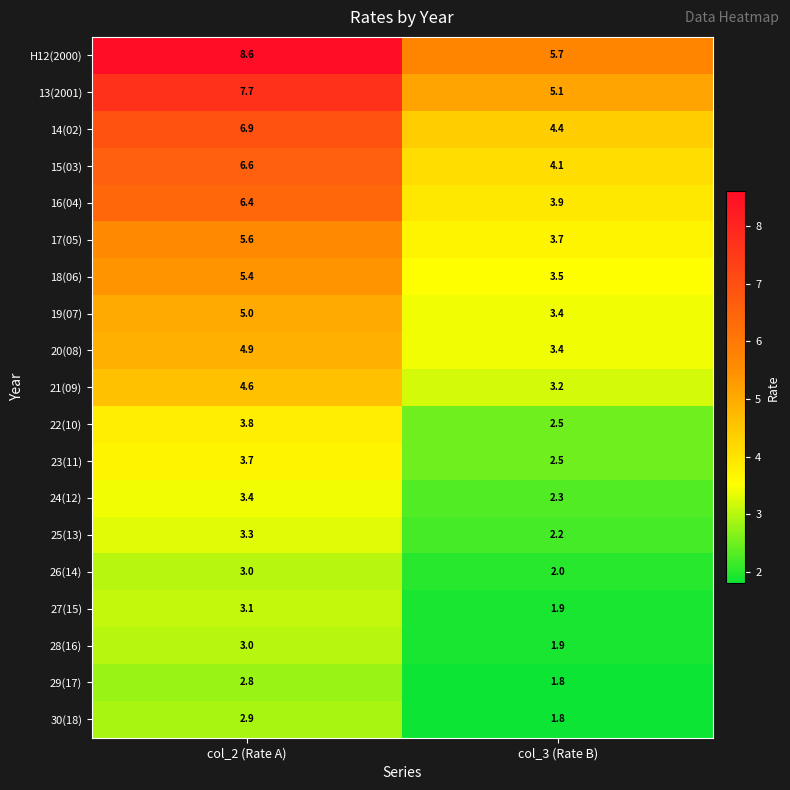

What is the difference between the highest and lowest values at col_3 (Rate B)?

3.9